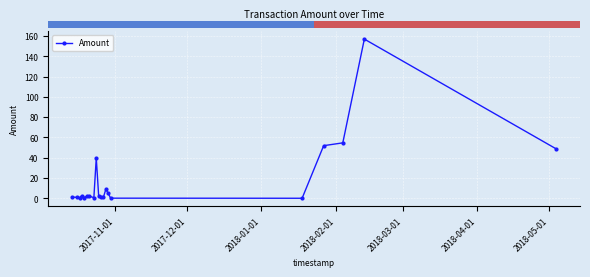

Does the chart display data point markers on the line(s)?

Yes